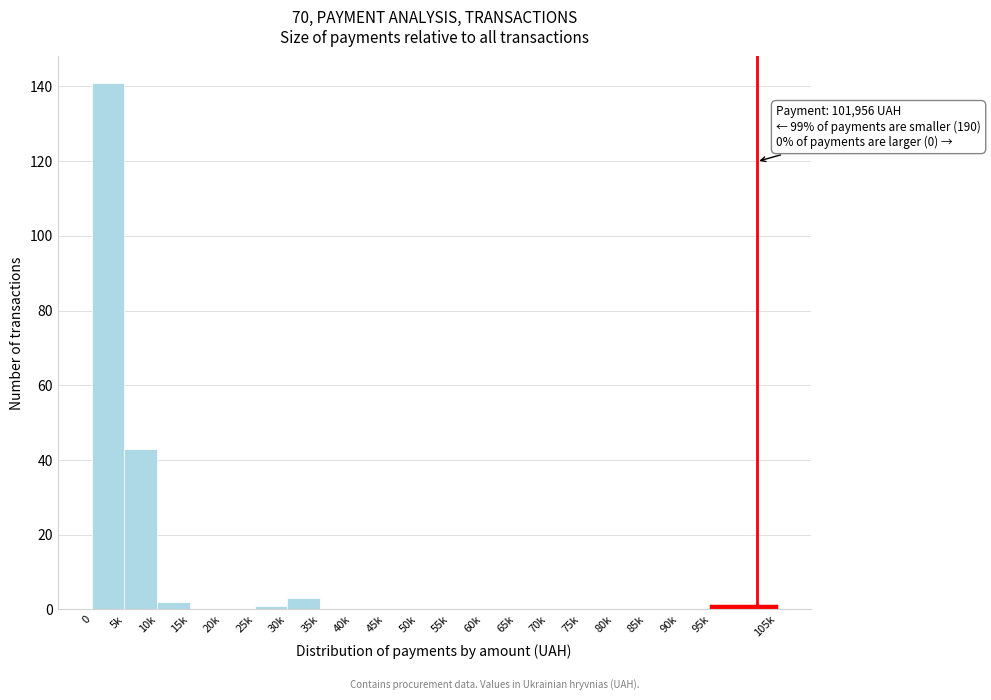

Reading left to right, what are all the values shown in this chart?

0=141	5k=43	10k=2	15k=0	20k=0	25k=1	30k=3	35k=0	40k=0	45k=0	50k=0	55k=0	60k=0	65k=0	70k=0	75k=0	80k=0	85k=0	90k=0	95k=1